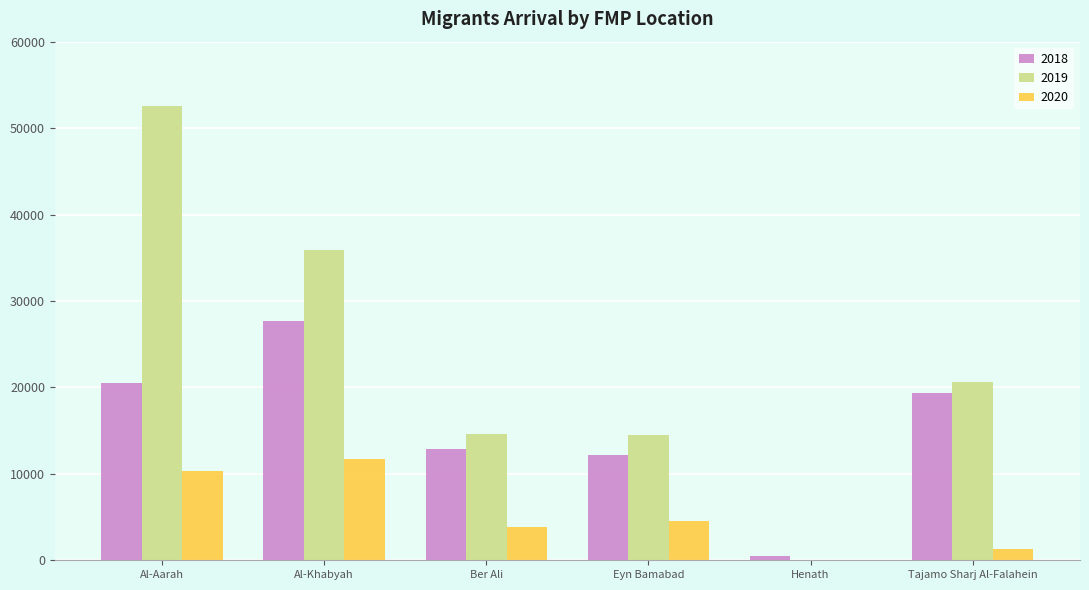

The value of 2019 at Eyn Bamabad is 6673. True or false?

False